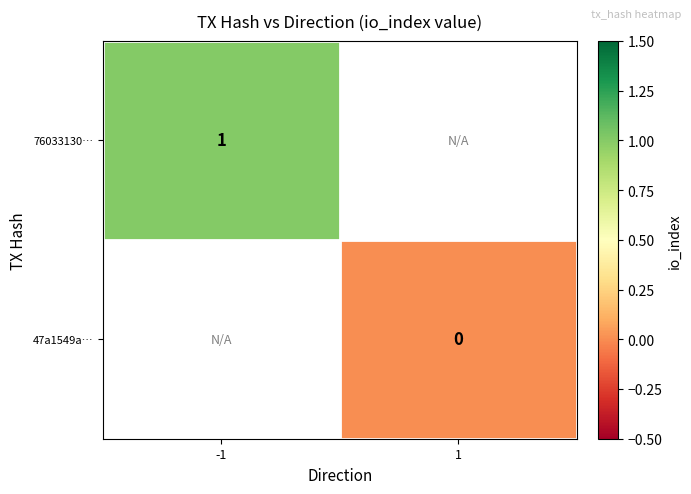

How many series are shown in this chart?

2